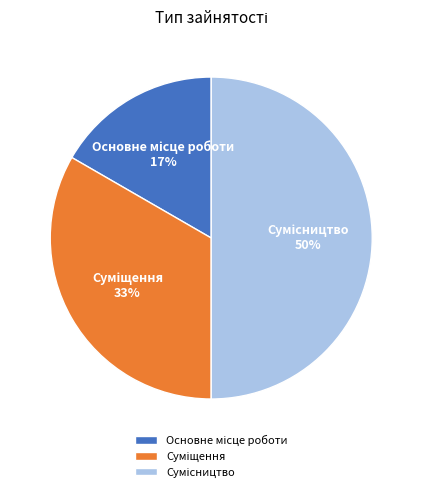

To the nearest percent, what is the average slice percentage?

33%